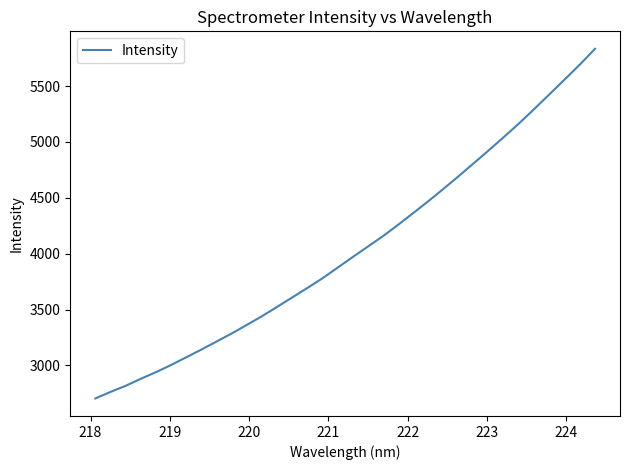

True or false: there are more than 0 points higher than both neighbors.

False